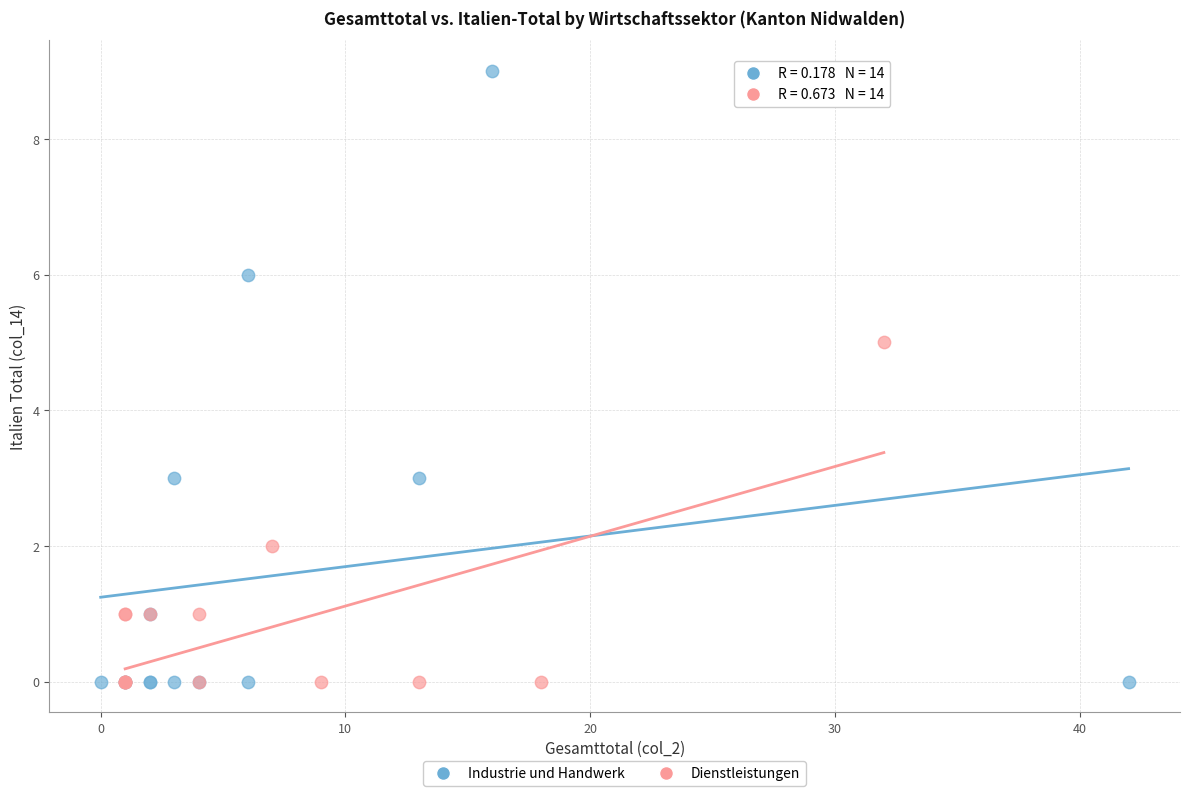

Which series has the widest spread of Y values?

Industrie und Handwerk